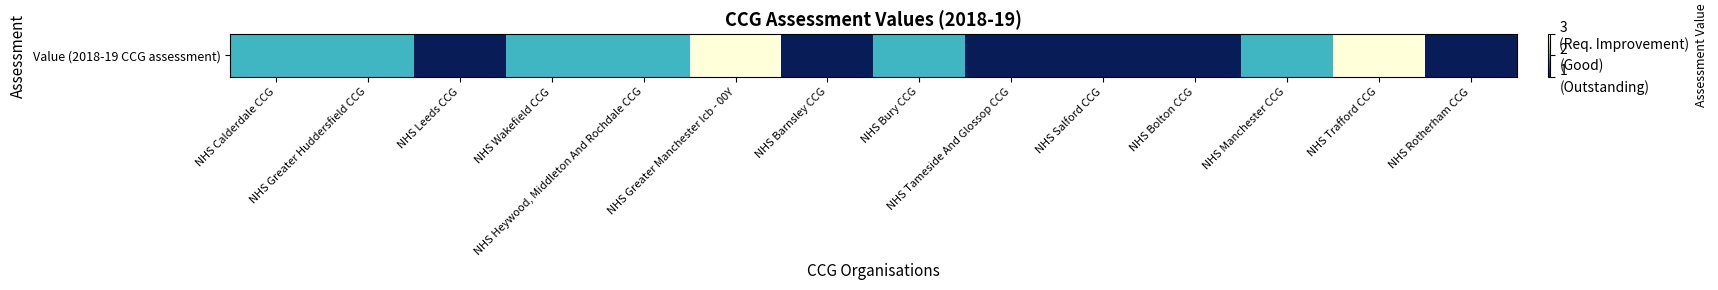

Reading right to left, extract all data points from this chart.

NHS Rotherham CCG=1	NHS Trafford CCG=3	NHS Manchester CCG=2	NHS Bolton CCG=1	NHS Salford CCG=1	NHS Tameside And Glossop CCG=1	NHS Bury CCG=2	NHS Barnsley CCG=1	NHS Greater Manchester Icb - 00Y=3	NHS Heywood, Middleton And Rochdale CCG=2	NHS Wakefield CCG=2	NHS Leeds CCG=1	NHS Greater Huddersfield CCG=2	NHS Calderdale CCG=2